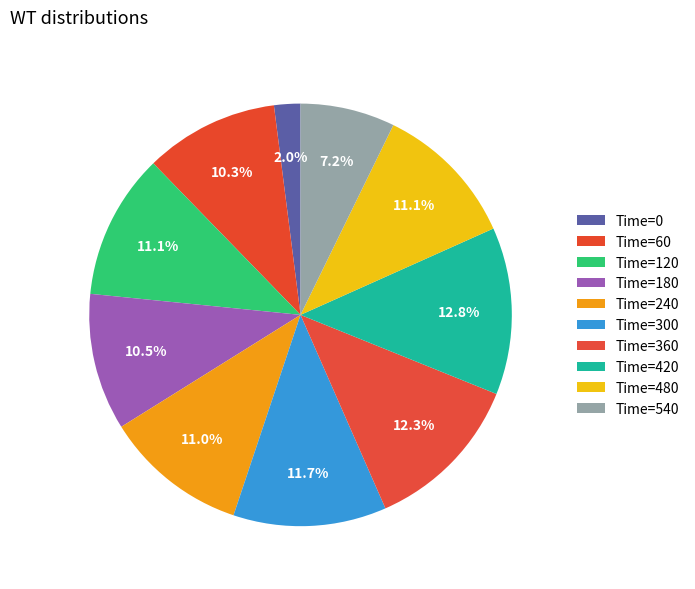

To the nearest percent, what is the average slice percentage?

10%